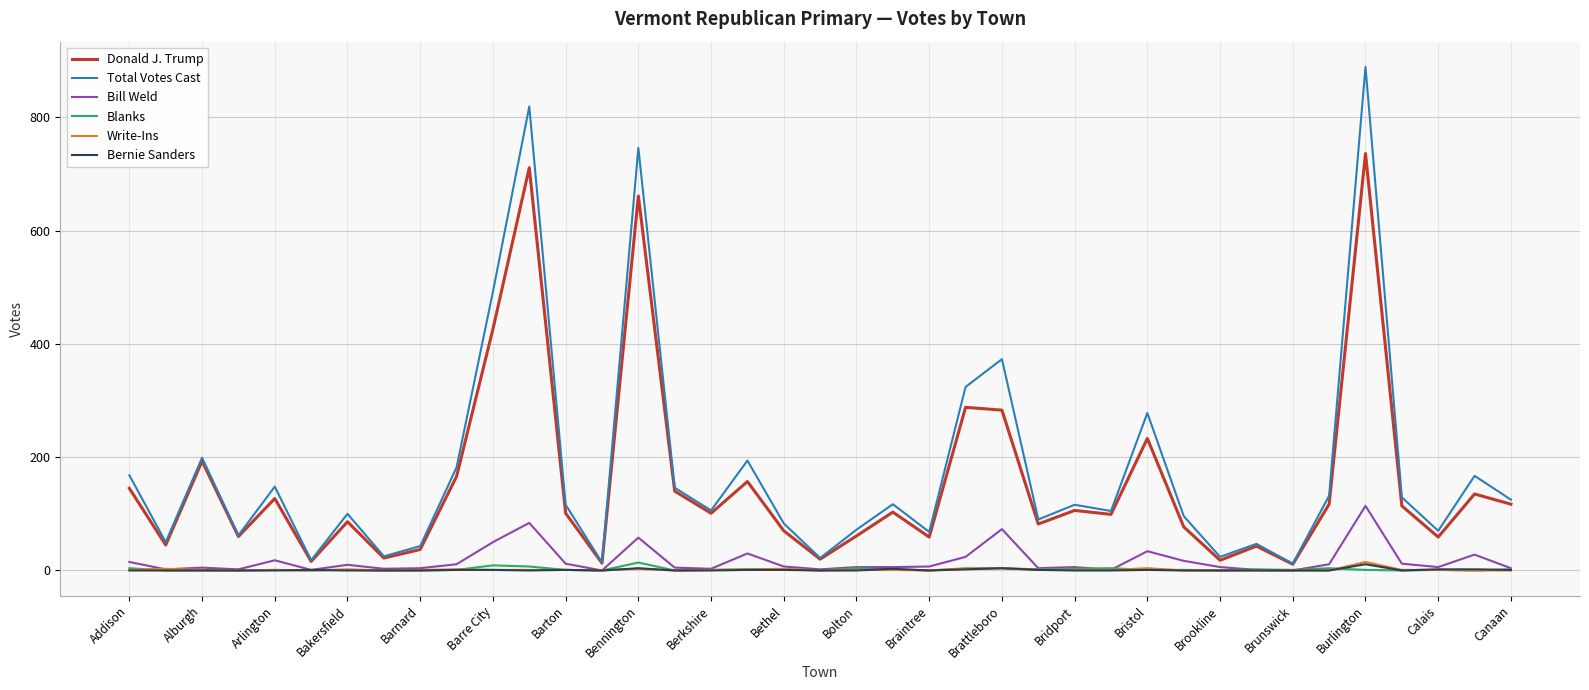

Which series has the widest spread of values?

Total Votes Cast